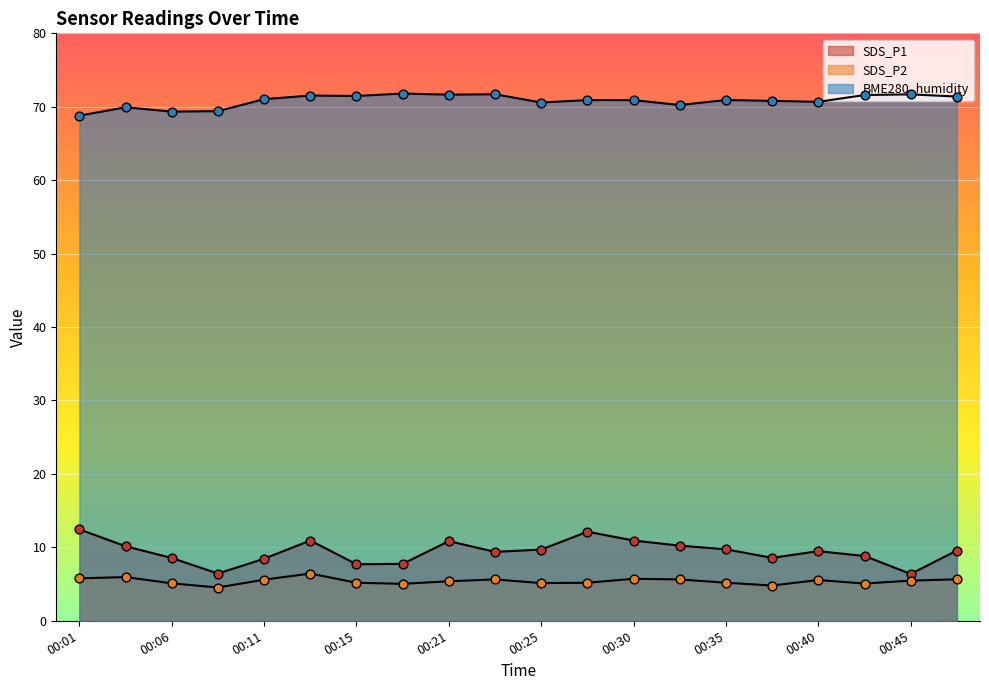

Is the value of BME280_humidity at 00:11 greater than the value of SDS_P2 at 00:15?

Yes